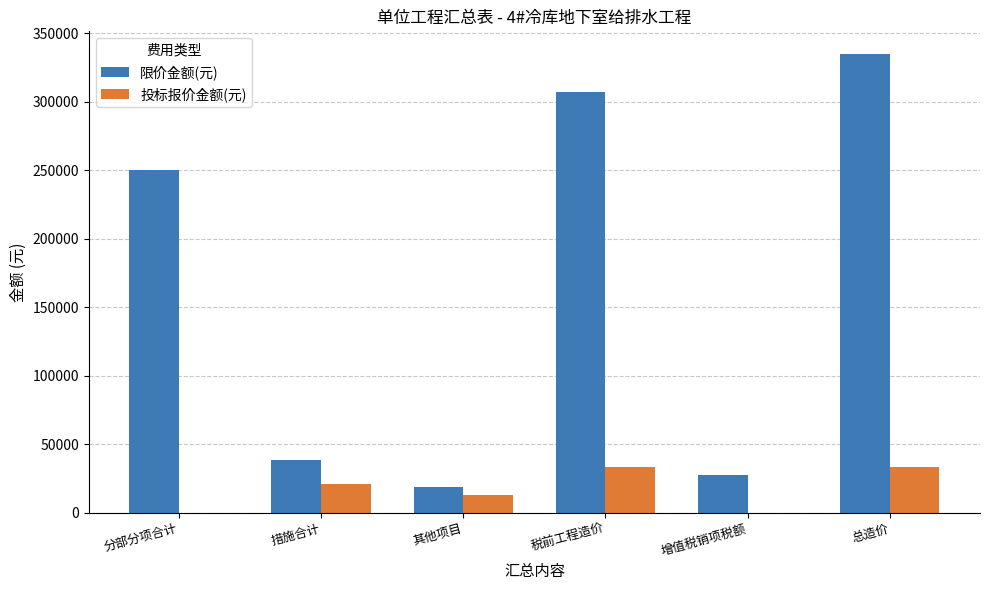

True or false: 限价金额(元) has a value of 250271.3 at 分部分项合计.

True